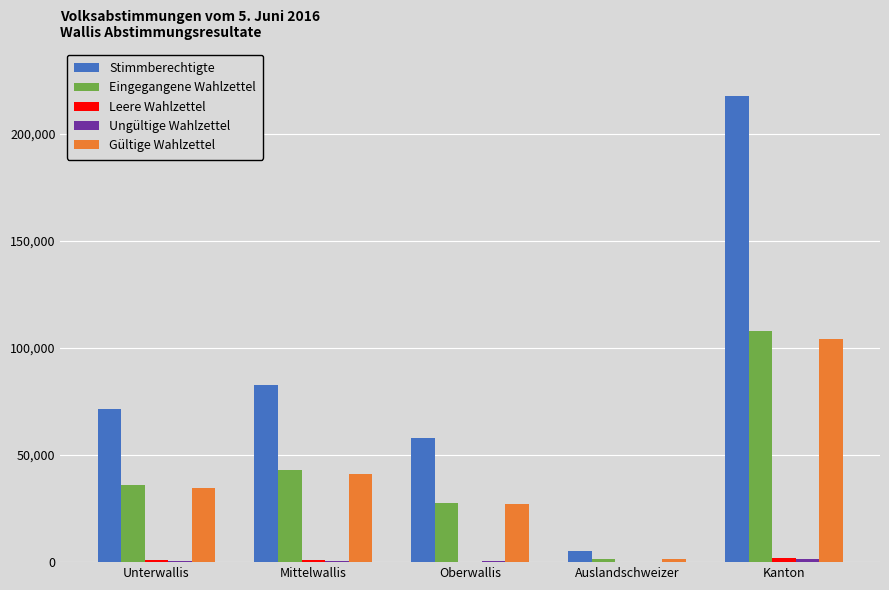

Between Mittelwallis and Auslandschweizer, which series saw the biggest shift?

Stimmberechtigte